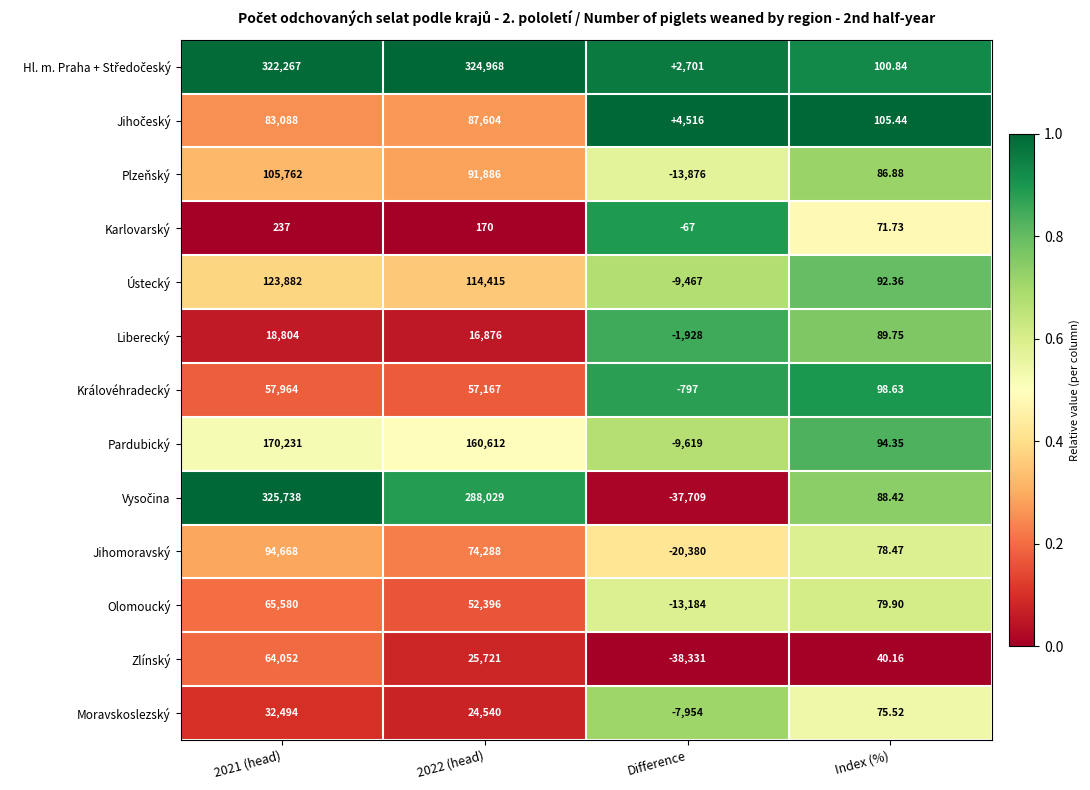

Where is Olomoucký nearest to the value 26198?

Index (%)